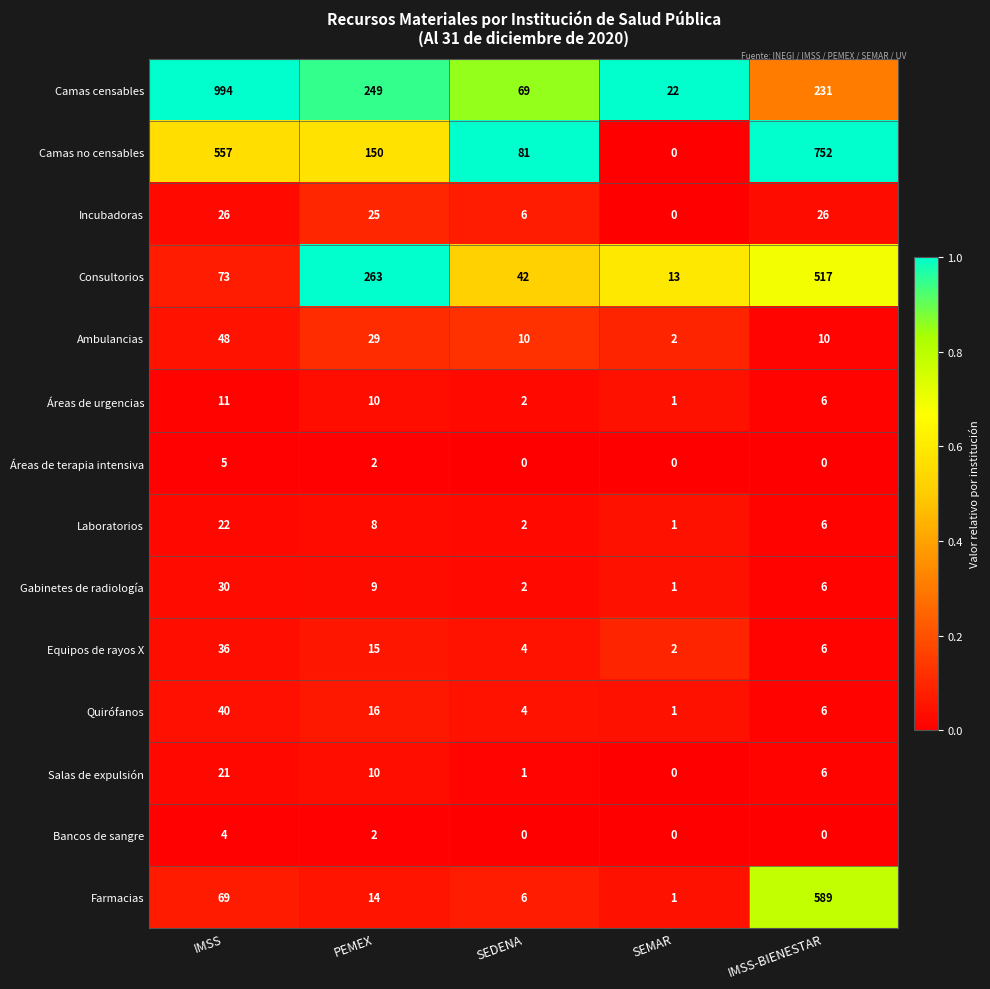

Which series has the widest spread of values?

Camas censables